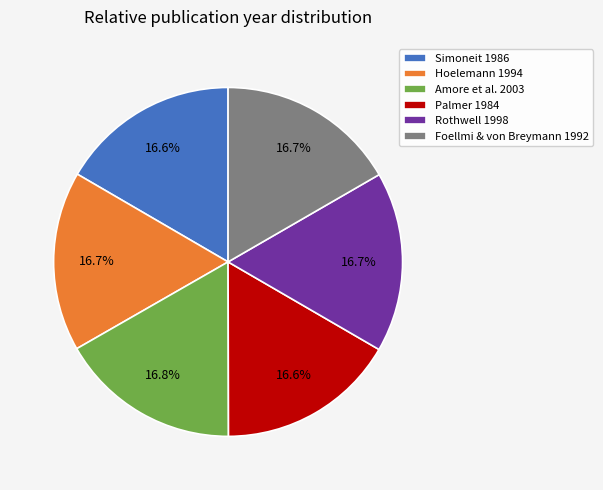

How much of the chart is everything except Rothwell 1998?

83.3%